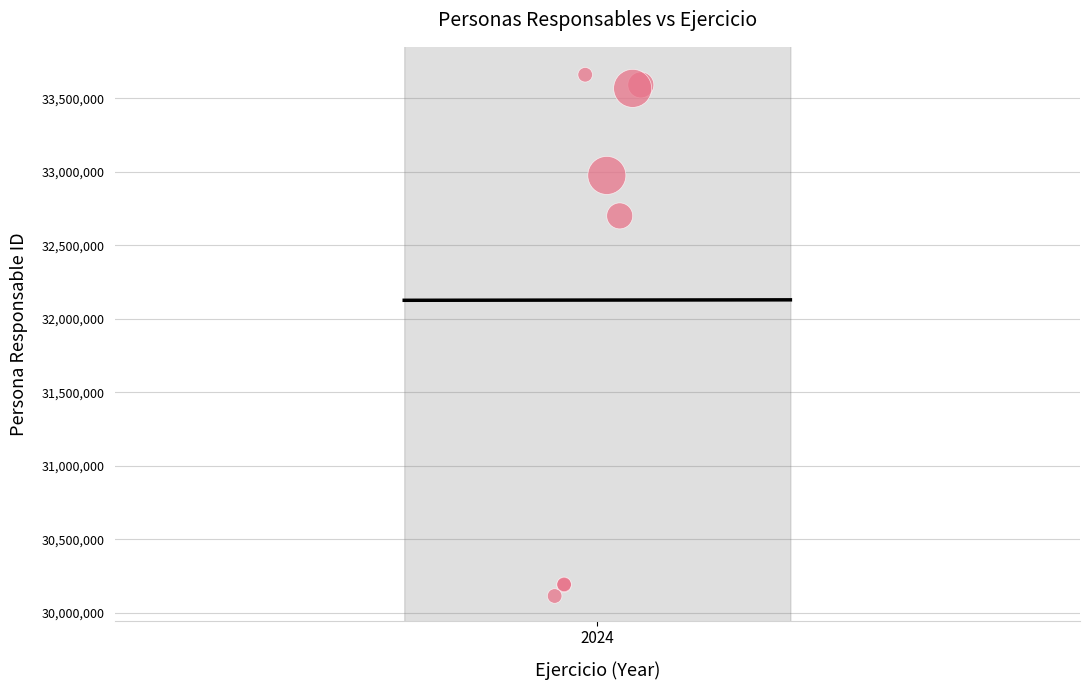

What Y value in the scatter plot is closest to 31887297?

32700410.4